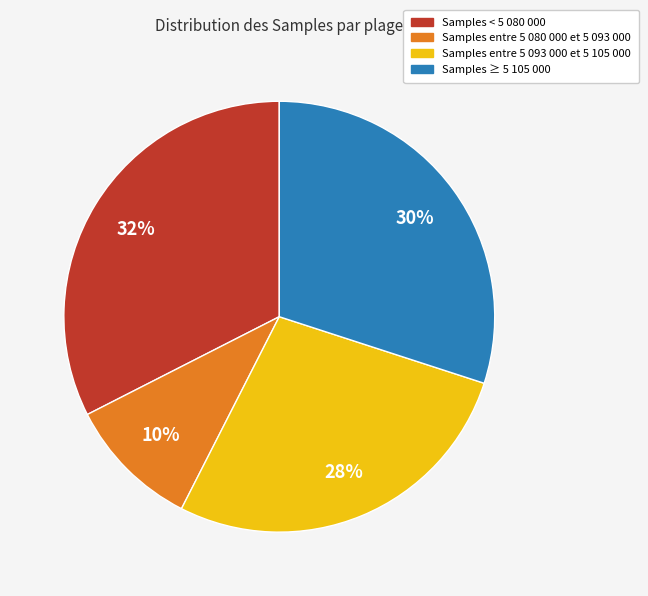

To the nearest percent, what is the average slice percentage?

25%